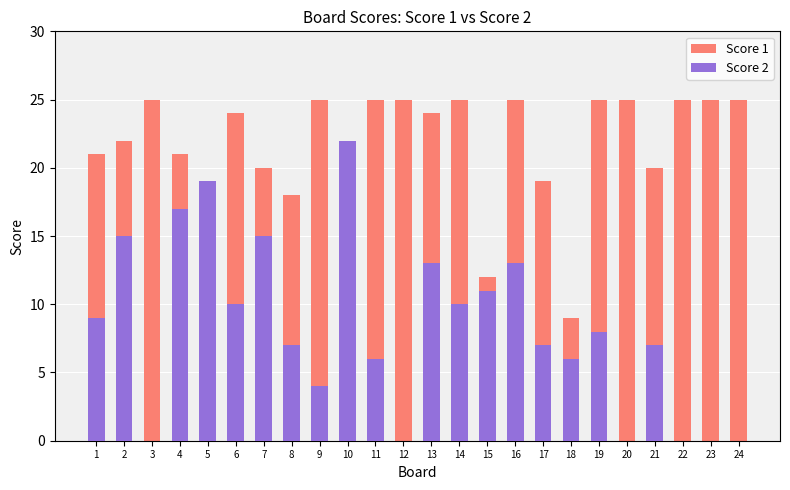

True or false: Score 2 has a value of 21 at 2.

False